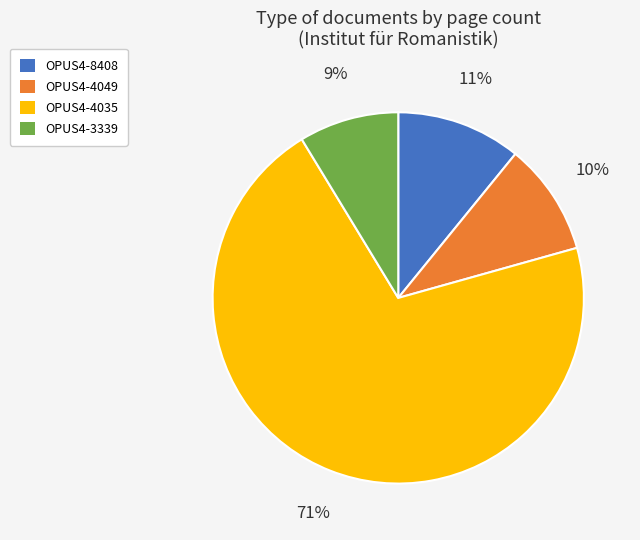

What is the smallest slice in the pie chart?

OPUS4-3339